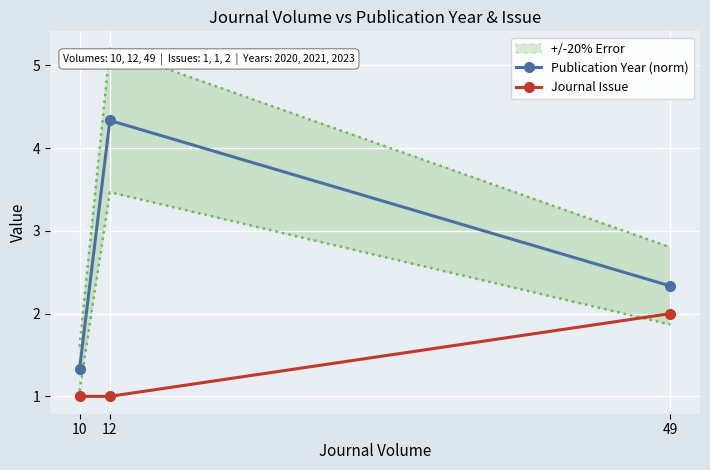

What is the difference between the maximum and minimum values in the Journal Issue series?

1.0